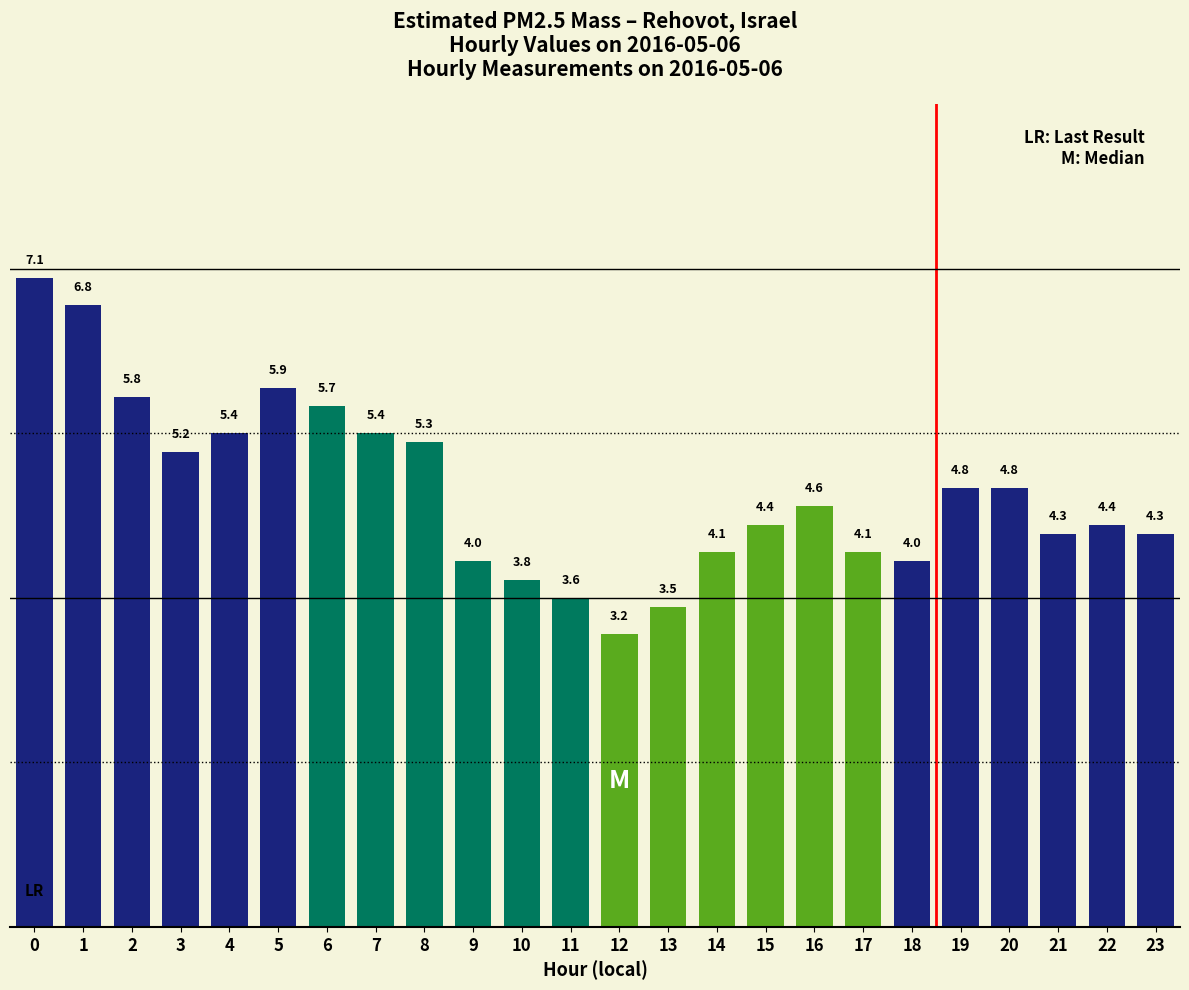

What is the change in value from 20 to 21?

-0.5